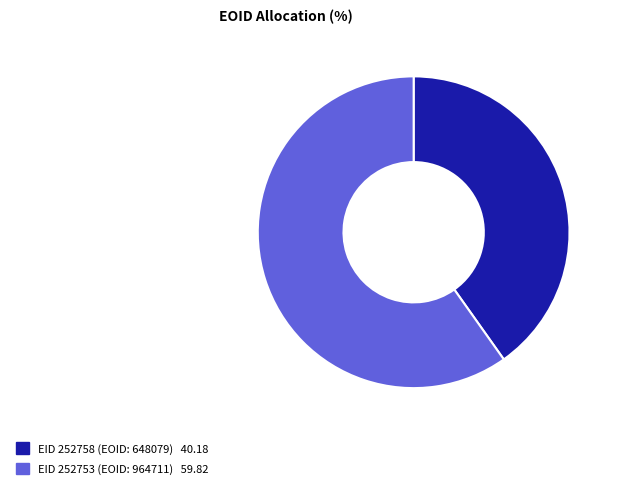

Is there any slice that represents more than half of the pie?

Yes